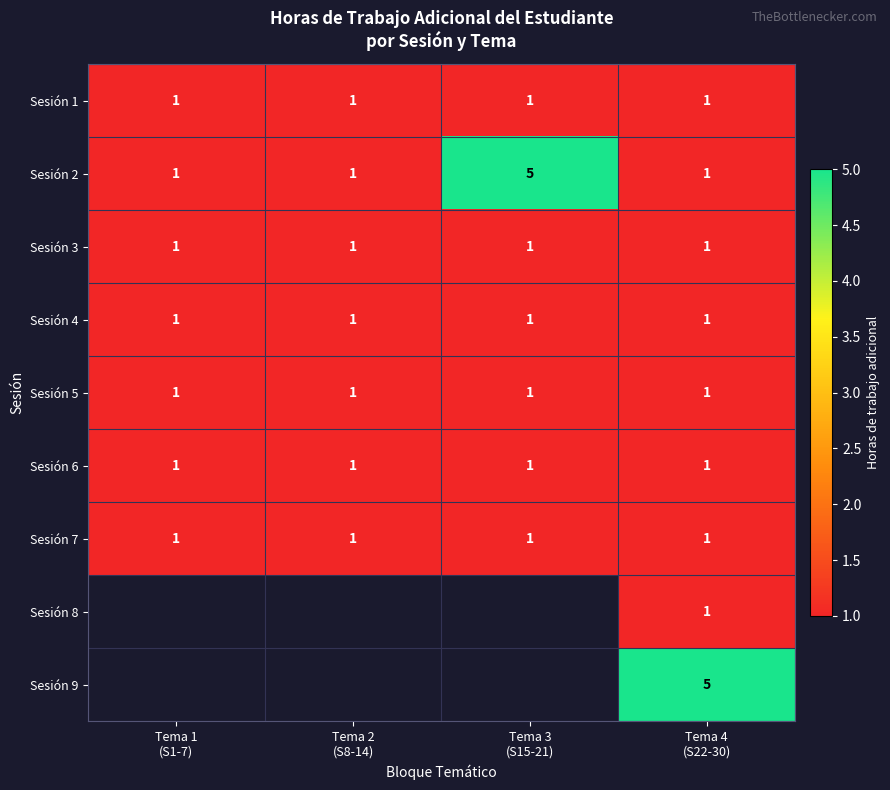

What is the sum of all Sesión 7 values?

4